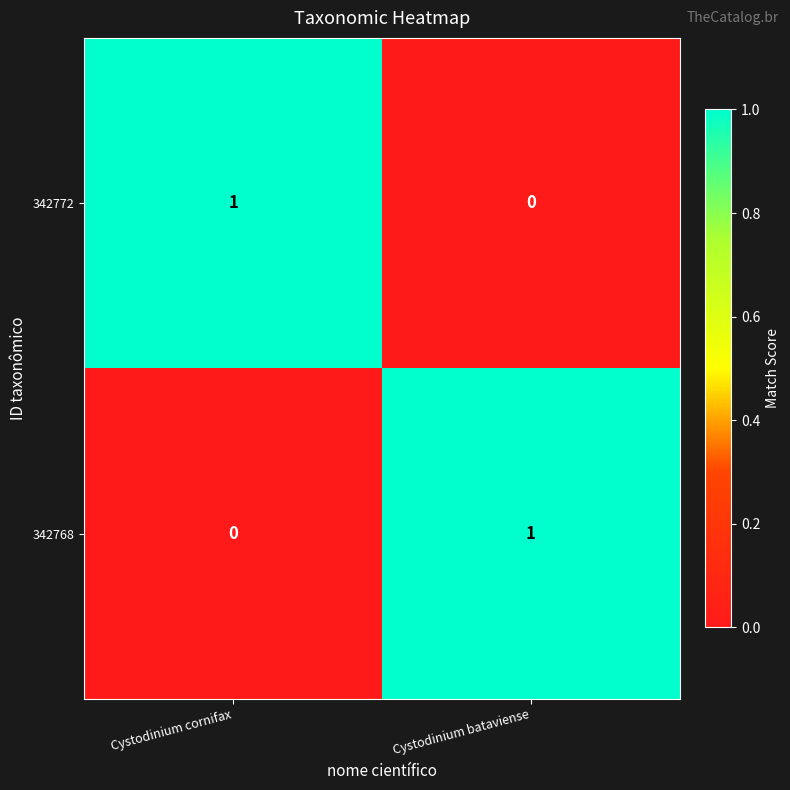

Count the number of data series in this chart.

2